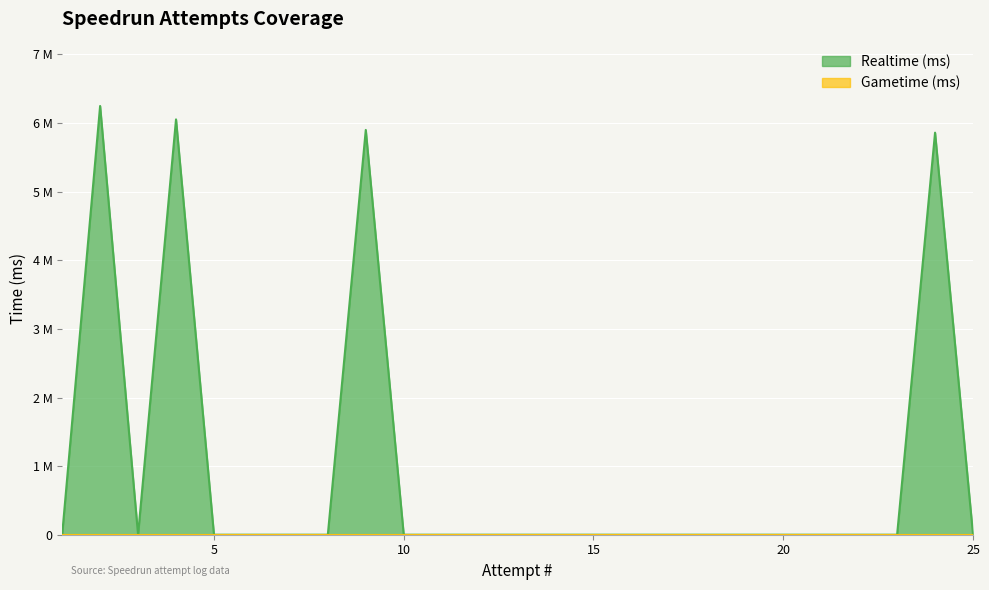

At which category does the chart reach its minimum across all series?

1